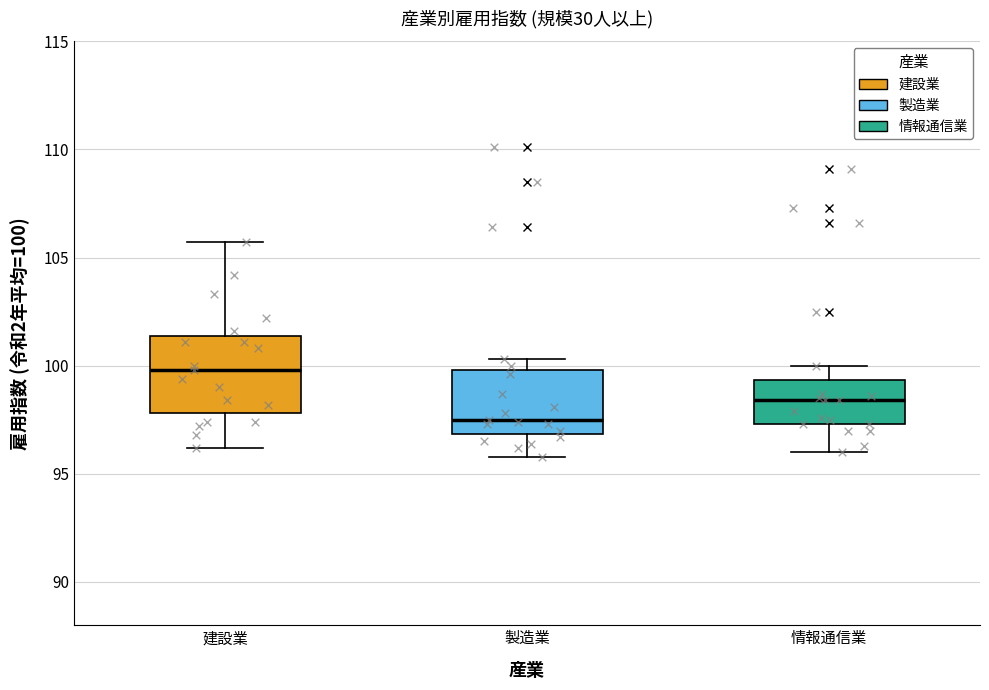

Reading left to right, read every box against the y-axis: the position of its median line, the range the box covers, and the ends of its whiskers. The values are not printed on the chart, so give them approximately, as read against the axis.

建設業: median 100.0, box 98.0 to 101.5, whiskers 96.0 to 105.5
製造業: median 97.5, box 97.0 to 100.0, whiskers 96.0 to 100.5
情報通信業: median 98.5, box 97.5 to 99.5, whiskers 96.0 to 100.0